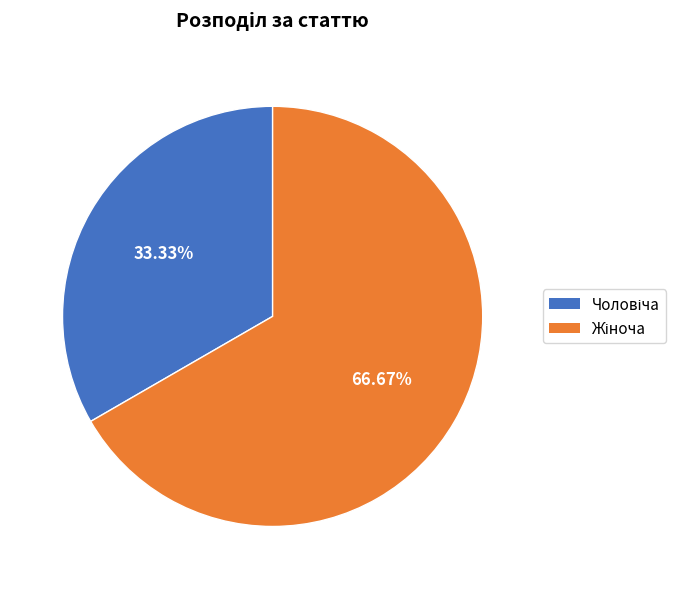

Is there any slice that represents more than half of the pie?

Yes